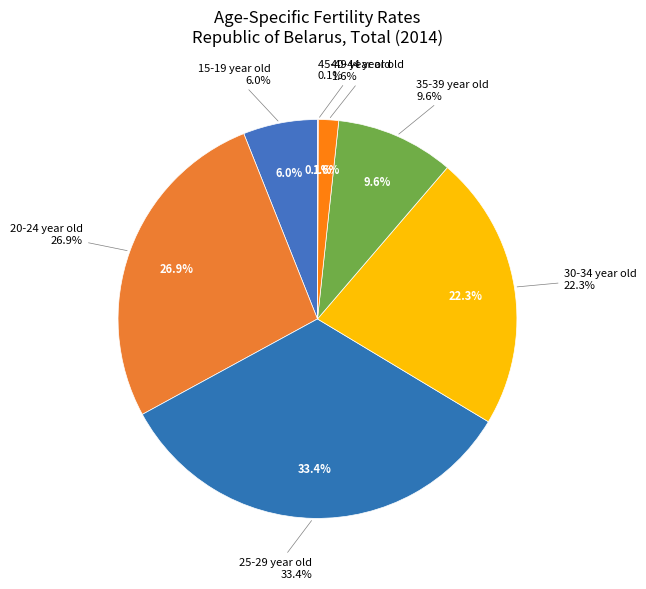

Count the number of slices in the pie.

7